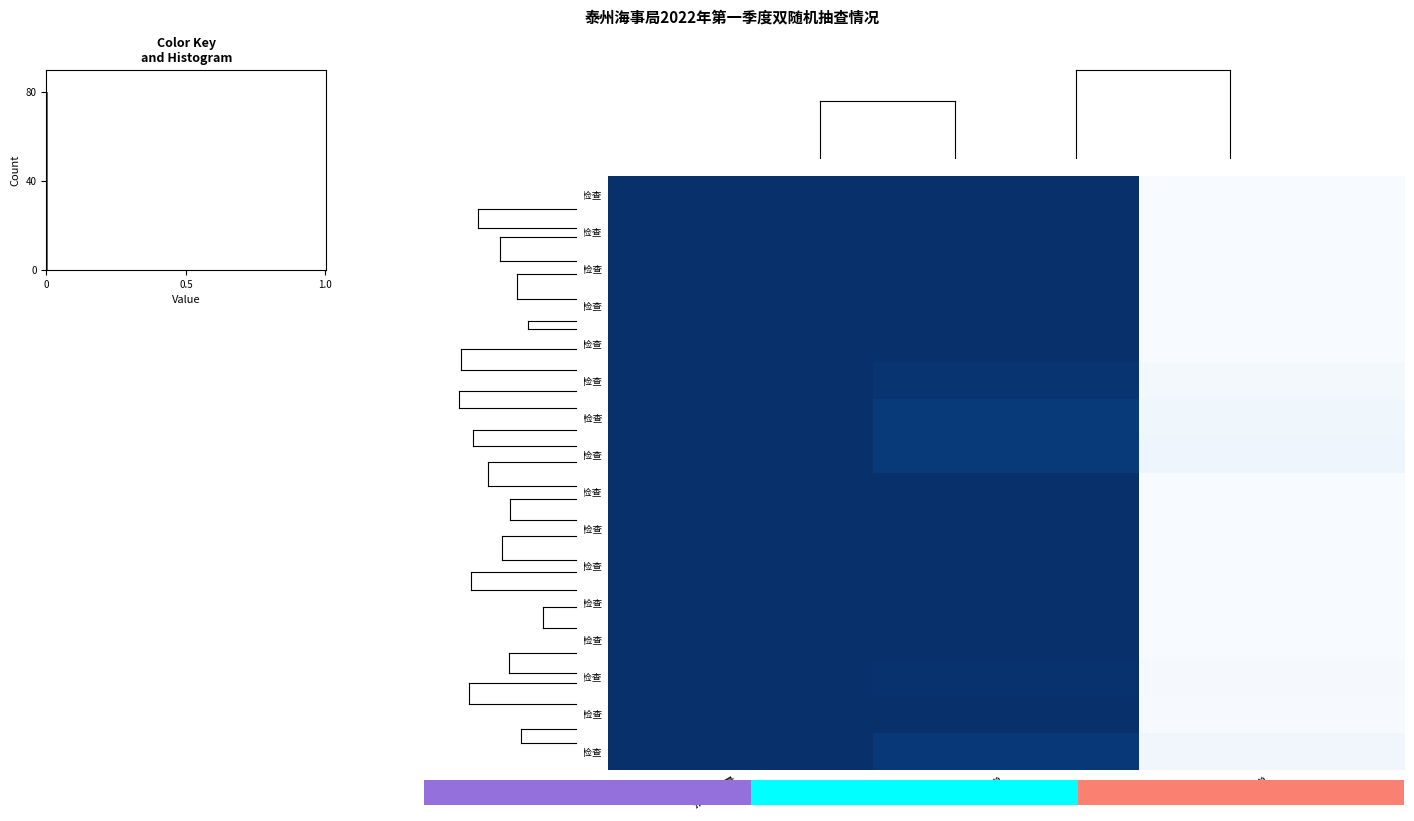

The value of 船舶污染物接收单位检查 at 抽查数量 is 1.0. True or false?

True